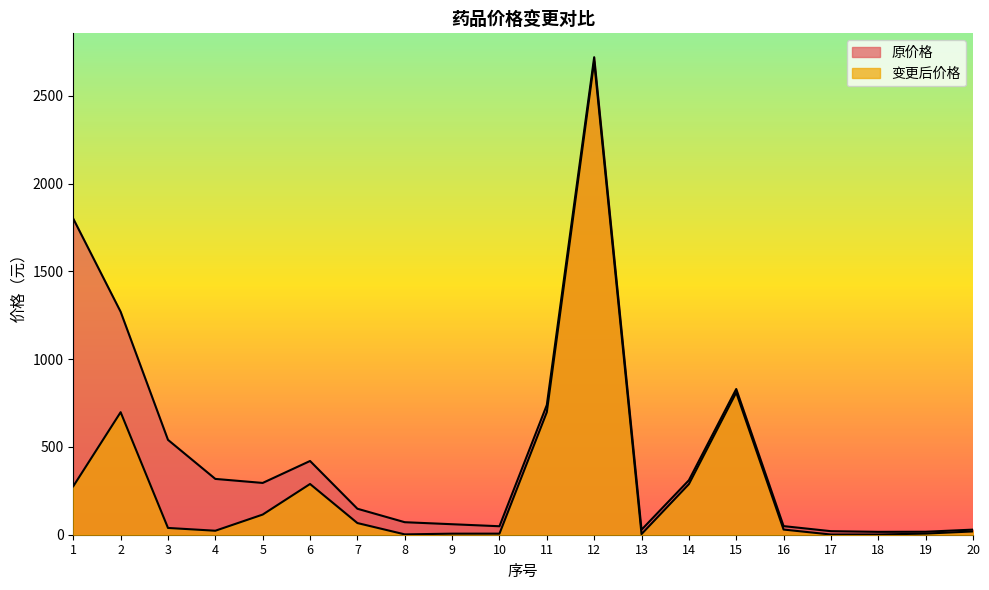

True or false: 原价格 and 变更后价格 intersect in this chart.

False